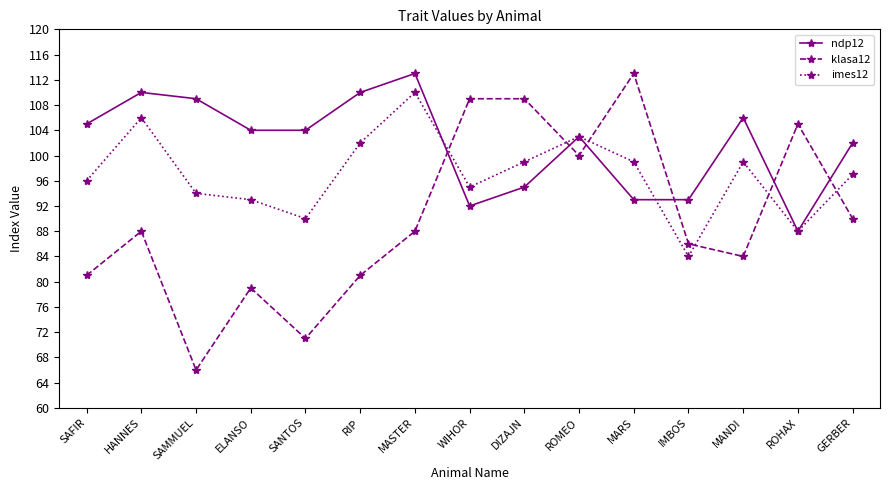

Where is the first local maximum for ndp12?

HANNES